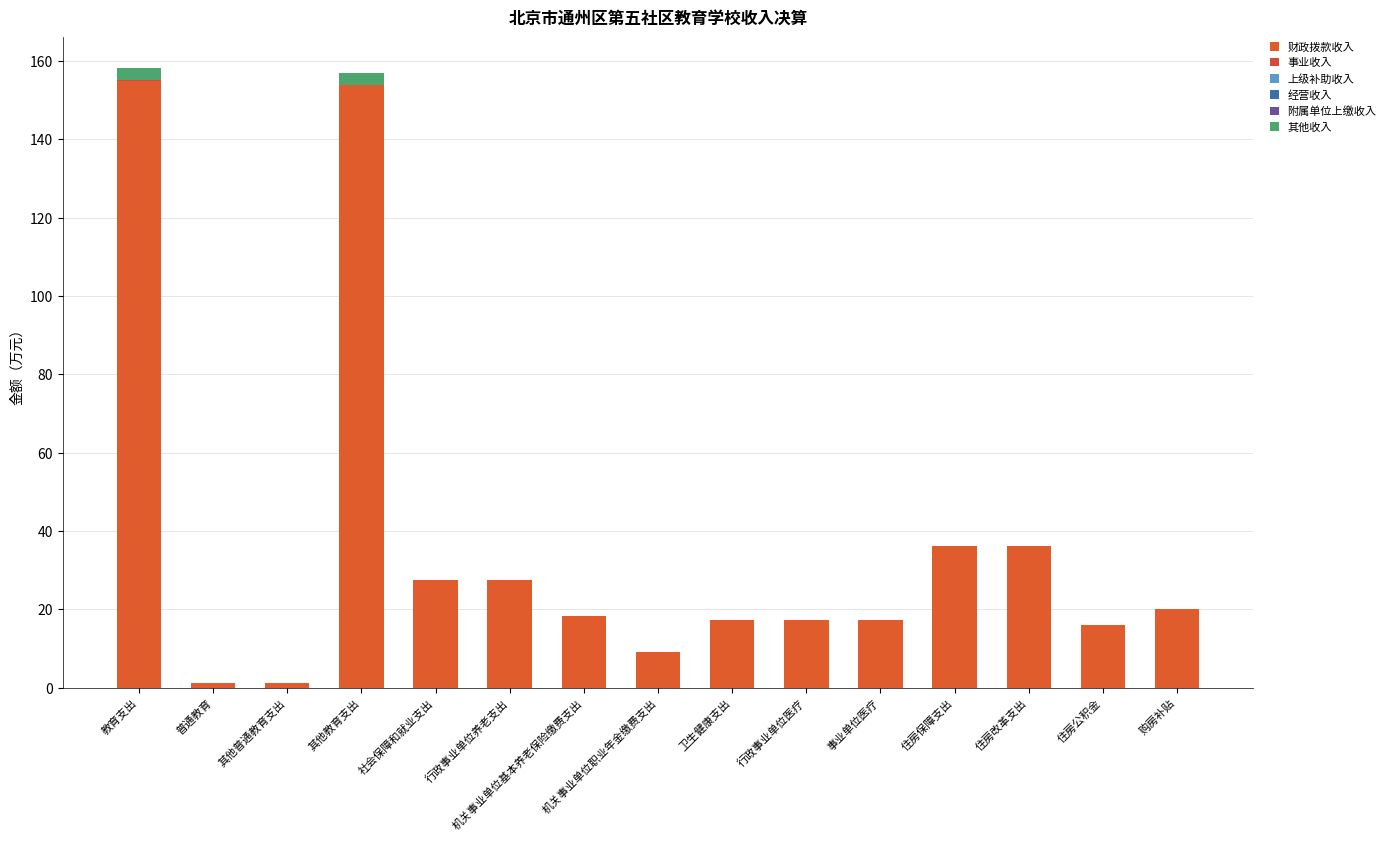

List the series in order of their peak value, highest first.

财政拨款收入, 其他收入, 事业收入, 上级补助收入, 经营收入, 附属单位上缴收入